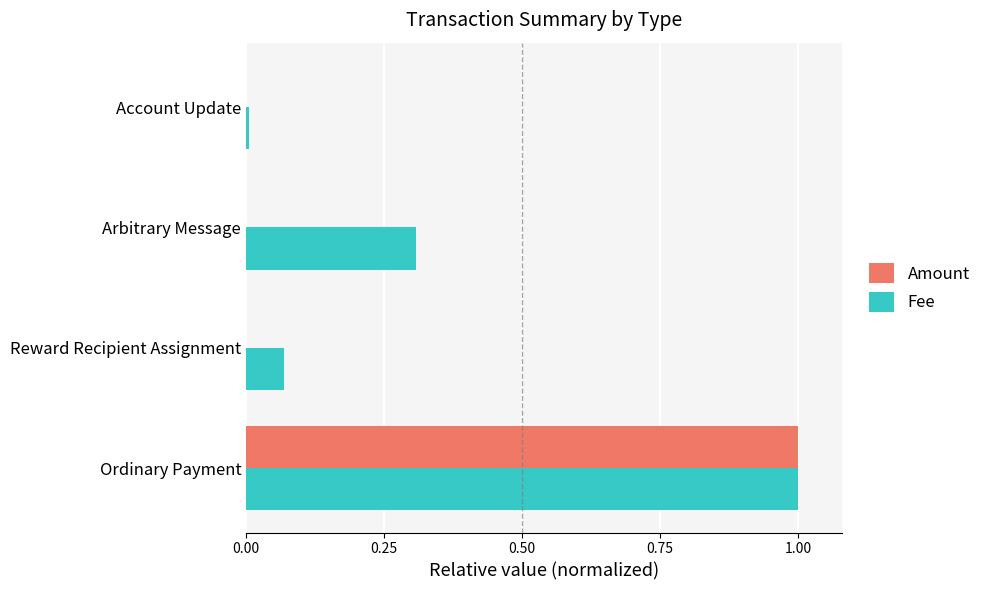

The Fee series shows 1.0 at Ordinary Payment. True or false?

True